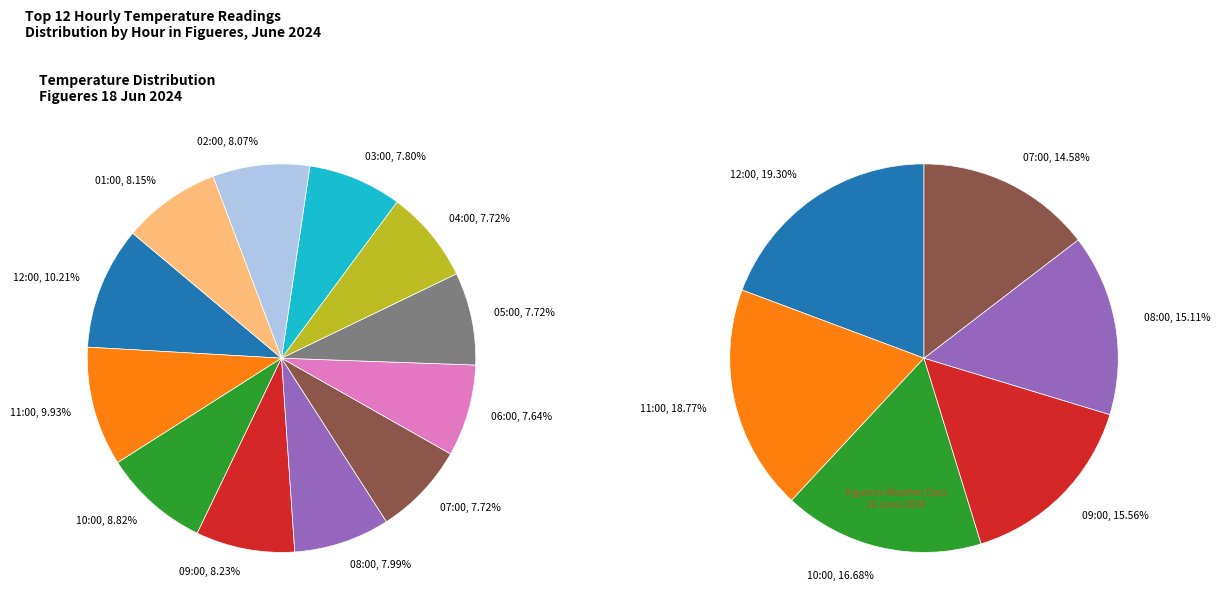

What percentage is the 05:00 slice, to the nearest percent?

8%